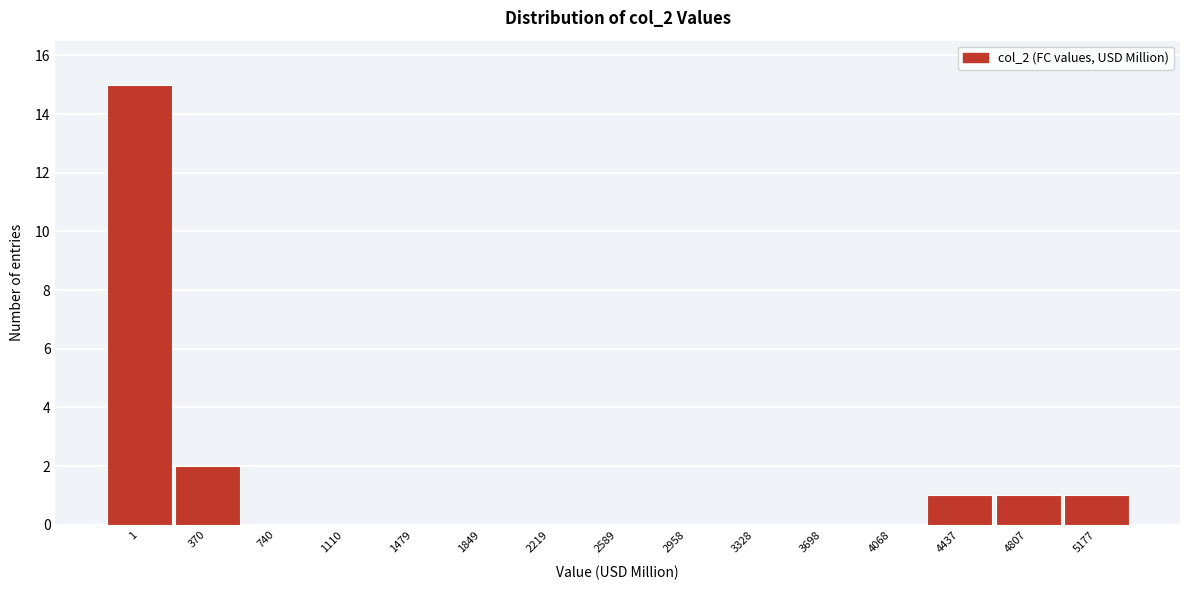

Reading right to left, extract all data points from this chart.

5177=1	4807=1	4437=1	4068=0	3698=0	3328=0	2958=0	2589=0	2219=0	1849=0	1479=0	1110=0	740=0	370=2	1=15